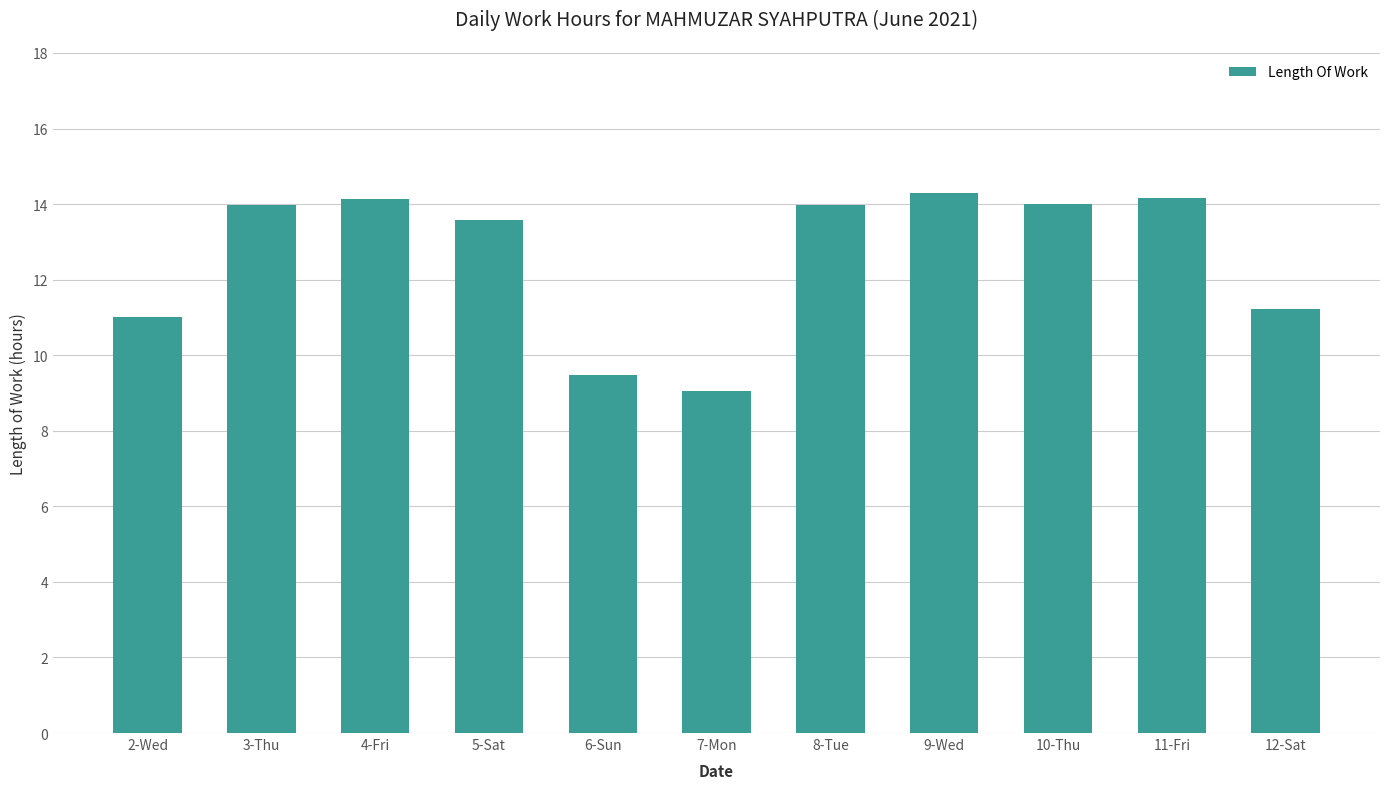

What position from the right is 2-Wed?

11